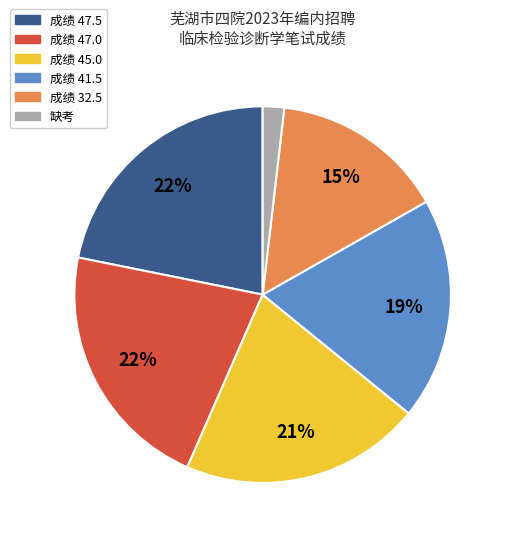

Is there any slice that represents more than half of the pie?

No